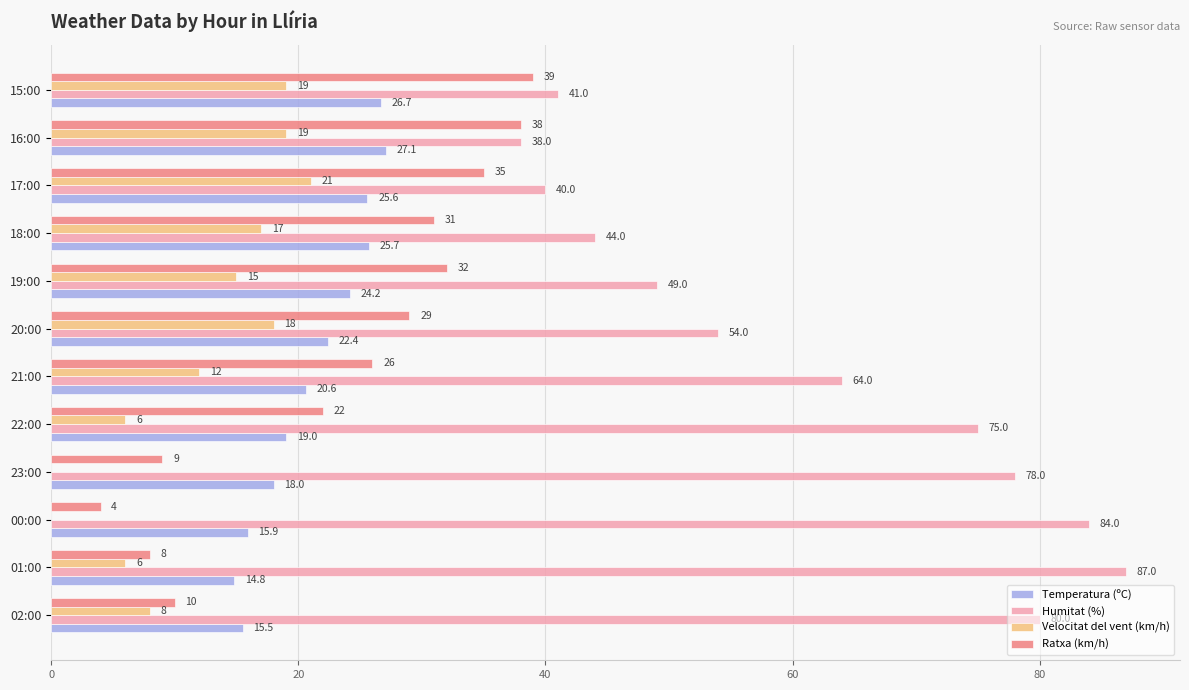

What is the approximate value of Temperatura (ºC) at 00:00?

15.9